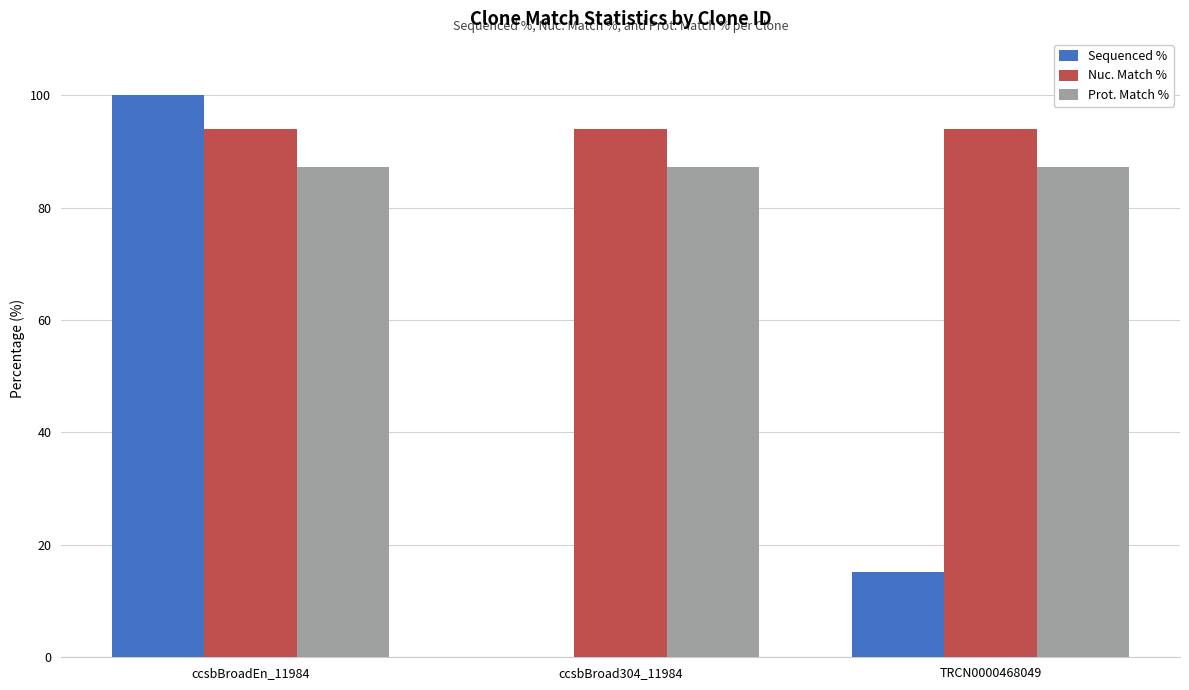

Which series has the largest total across all categories?

Nuc. Match %